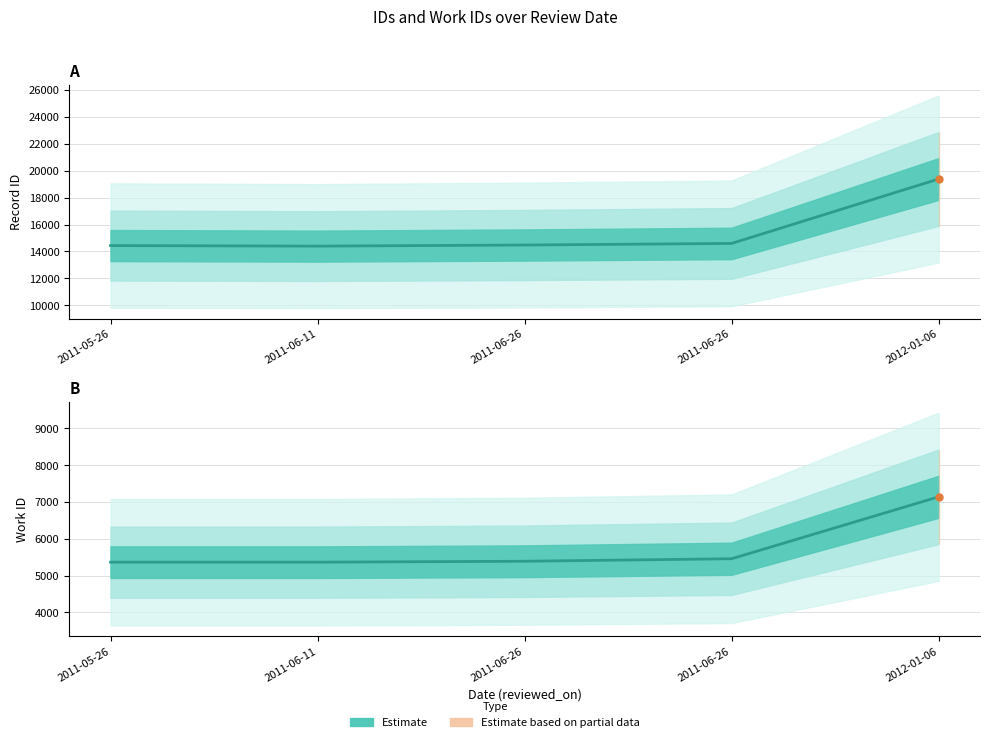

What is the approximate value of id at 2012-01-06?

19382